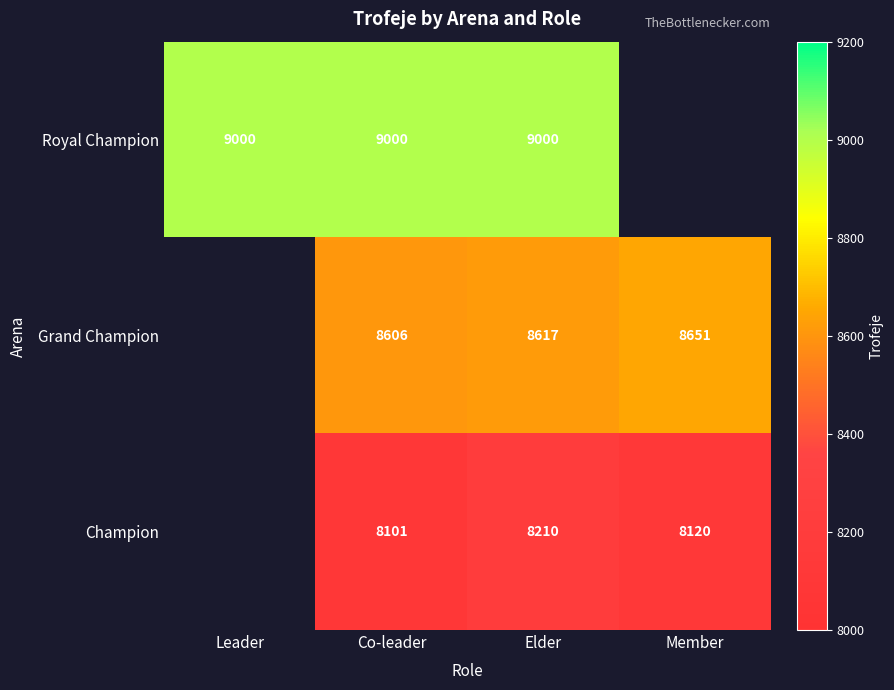

True or false: Champion has a value of 11371 at Elder.

False